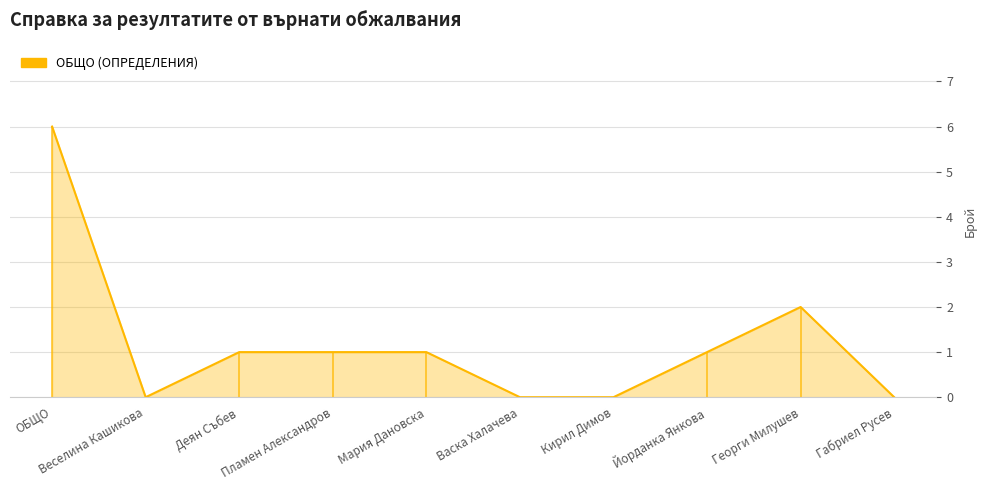

What is the maximum value shown in the chart?

6